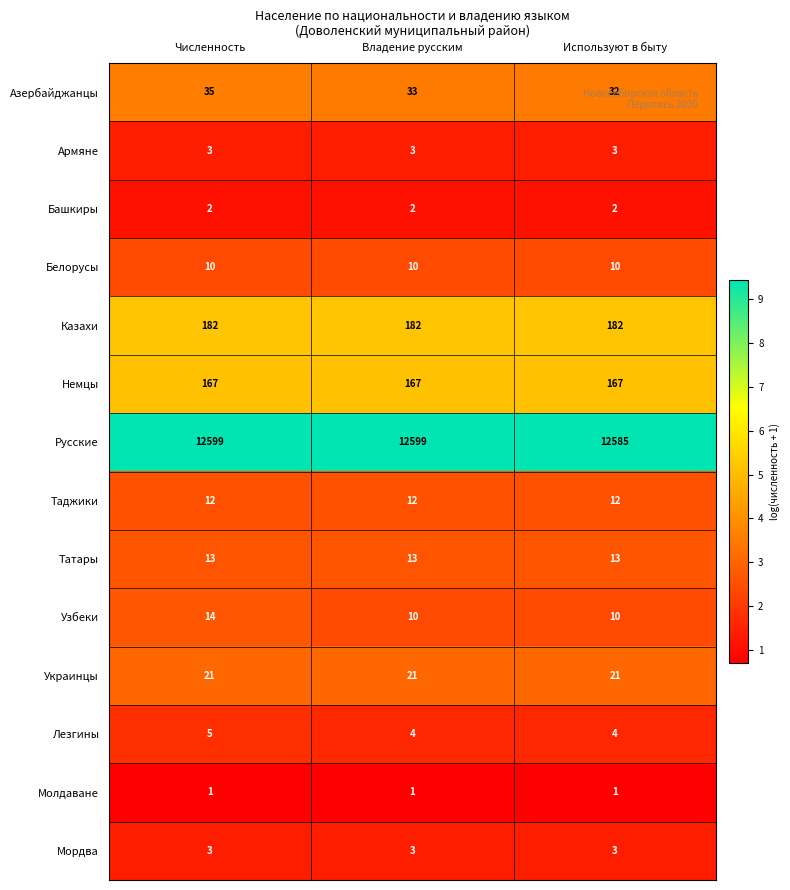

What is the spread (max minus min) of values at Владение русским?

12598